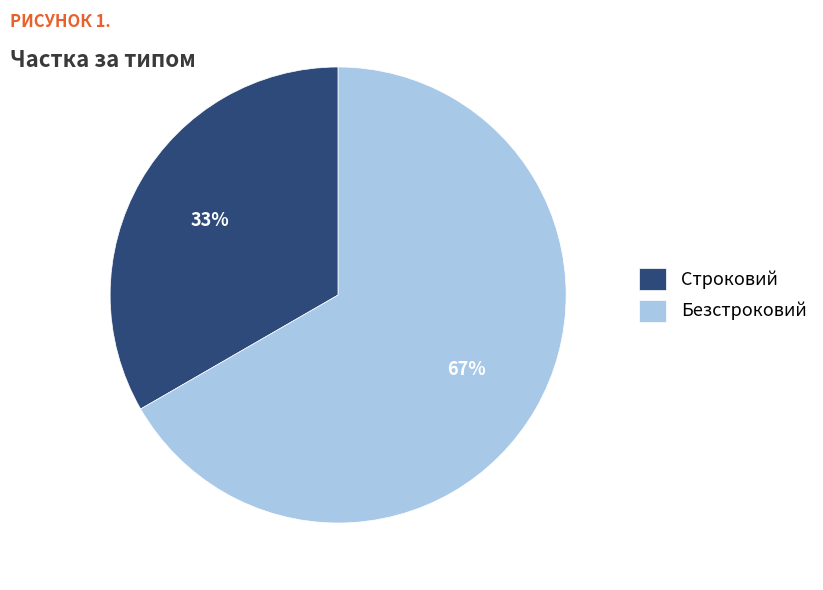

To the nearest percent, what is the average slice percentage?

50%